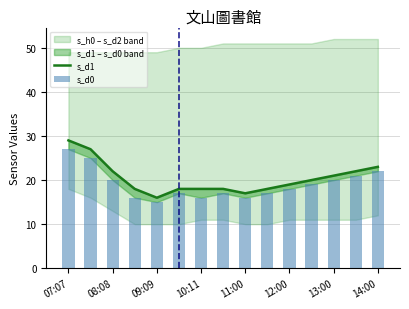

Which series has the largest total across all categories?

s_d1